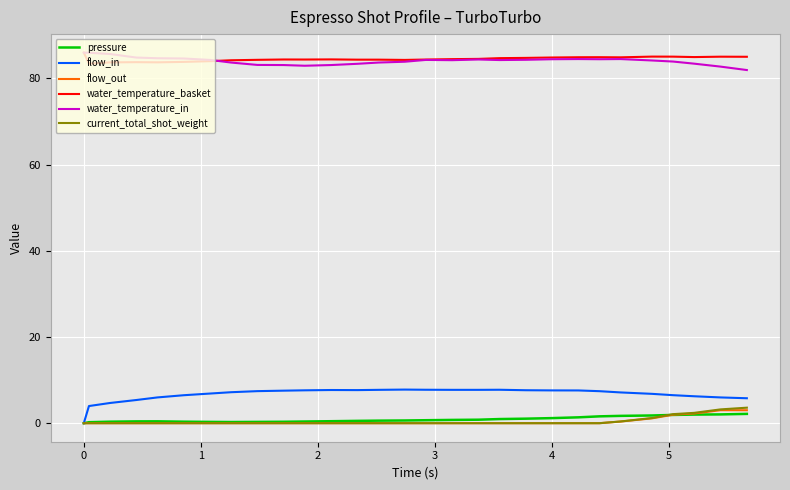

True or false: flow_out and water_temperature_basket intersect in this chart.

False